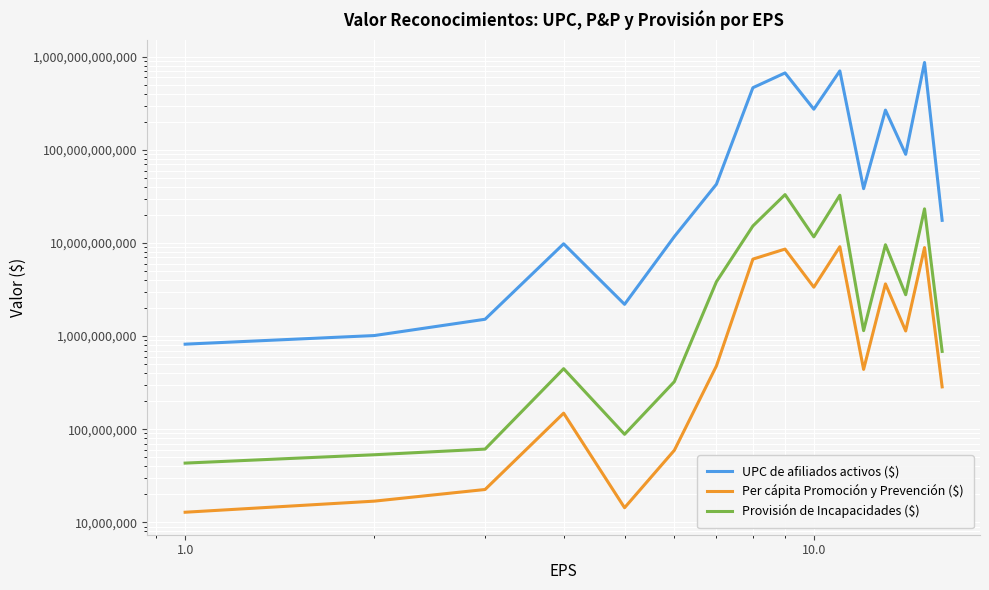

What is the difference between the second highest and minimum values in the Per cápita Promoción y Prevención ($) series?

8924139900